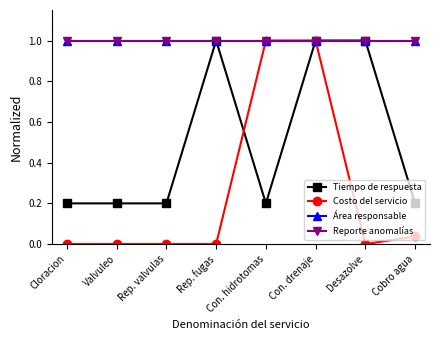

Is the value of Costo del servicio at Rep. fugas greater than the value of Área responsable at Cloracion?

No